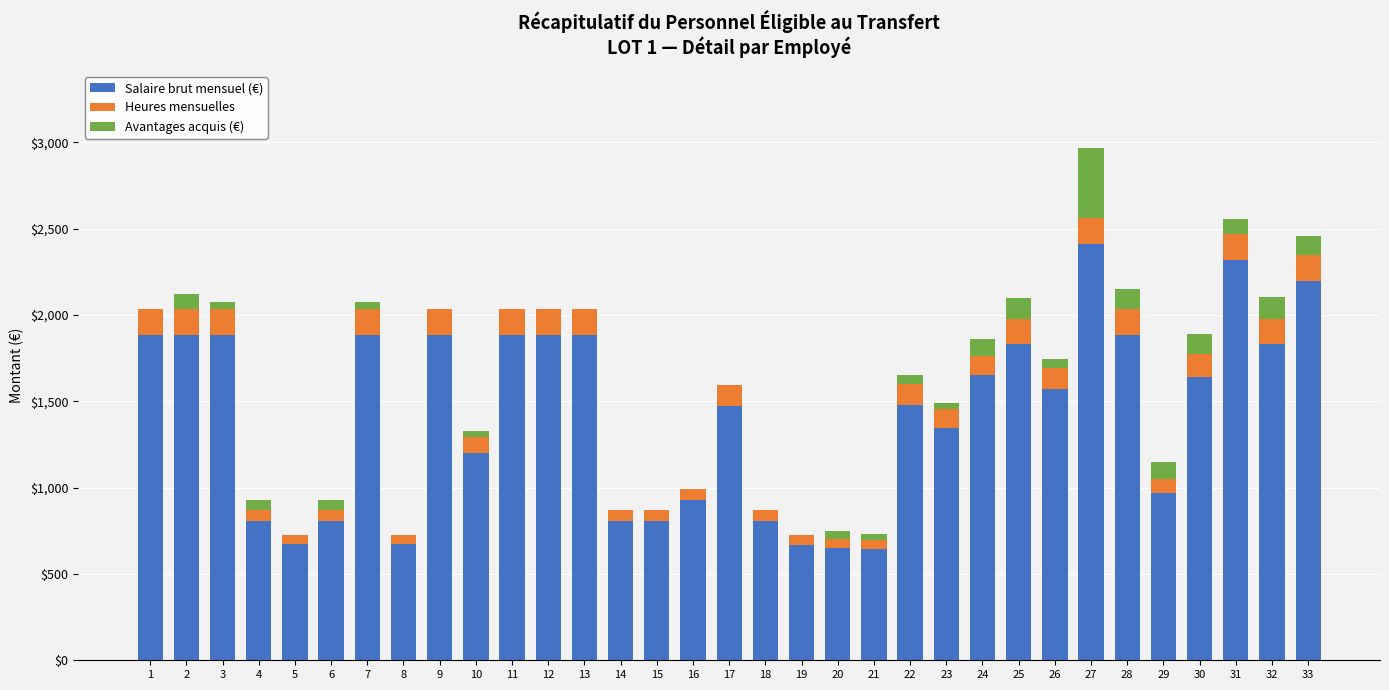

What is the maximum value for Salaire brut mensuel (€)?

2410.0